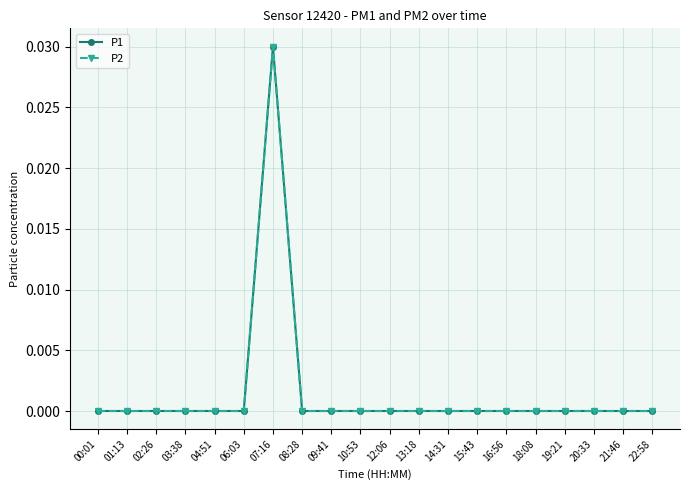

At which label does P1 reach its peak?

07:16